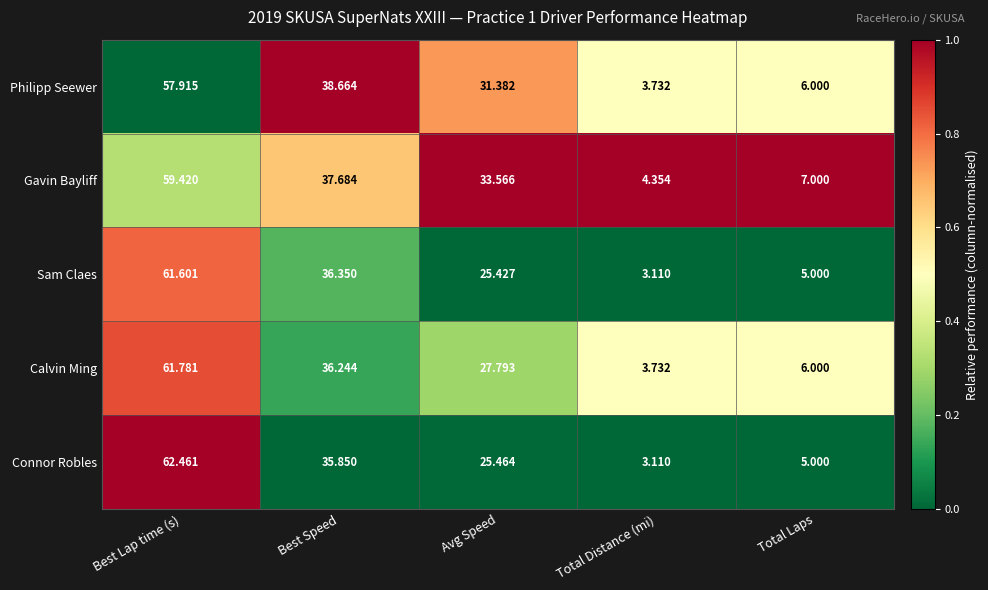

How many values in the Philipp Seewer series are below 31?

2